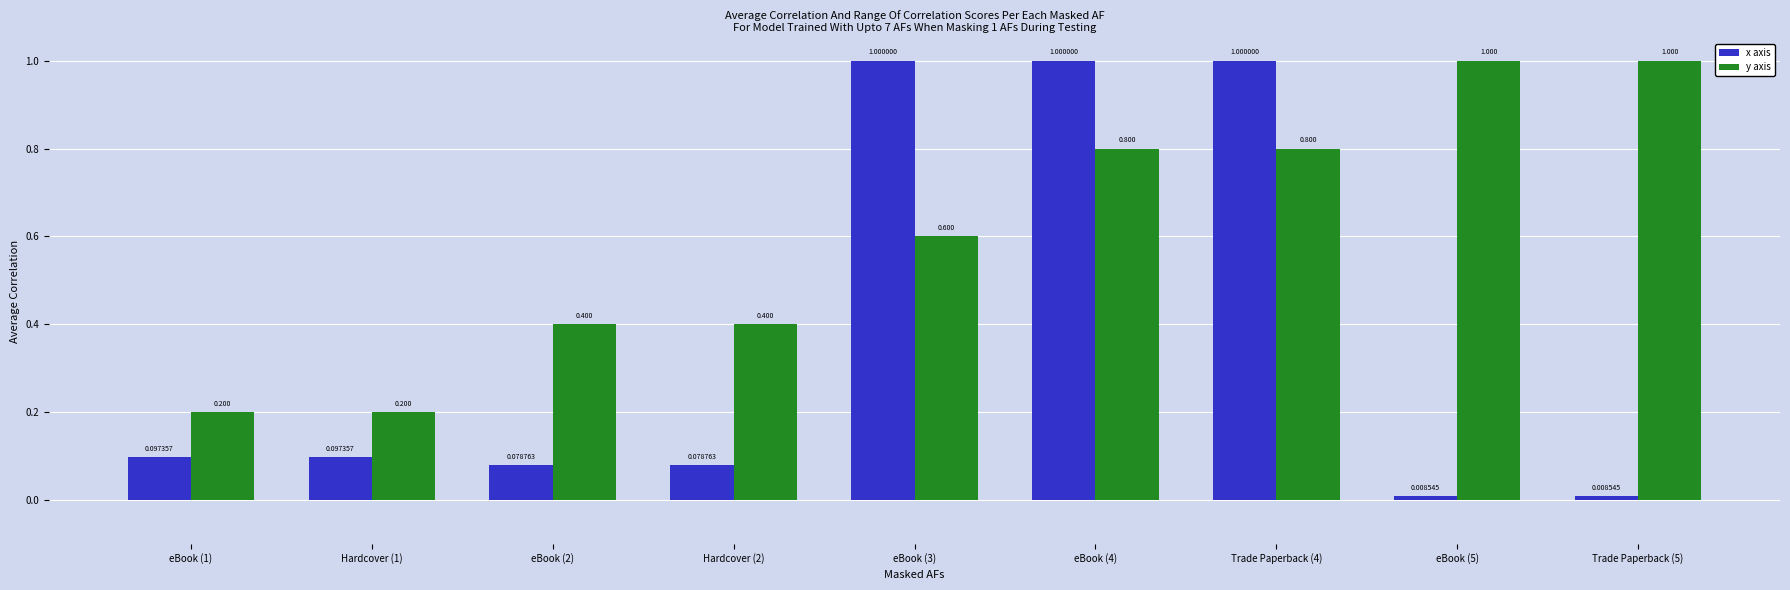

What is the label of the 2nd bar from the right?

eBook (5)